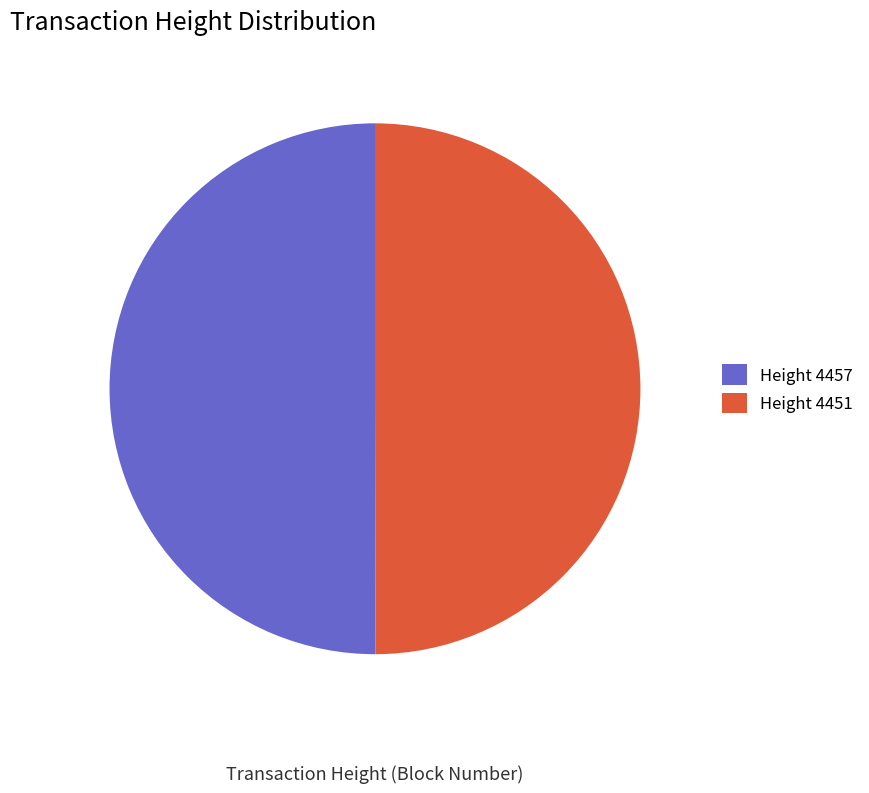

Approximately how many times larger is the value at Height 4457 compared to Height 4451?

1.0